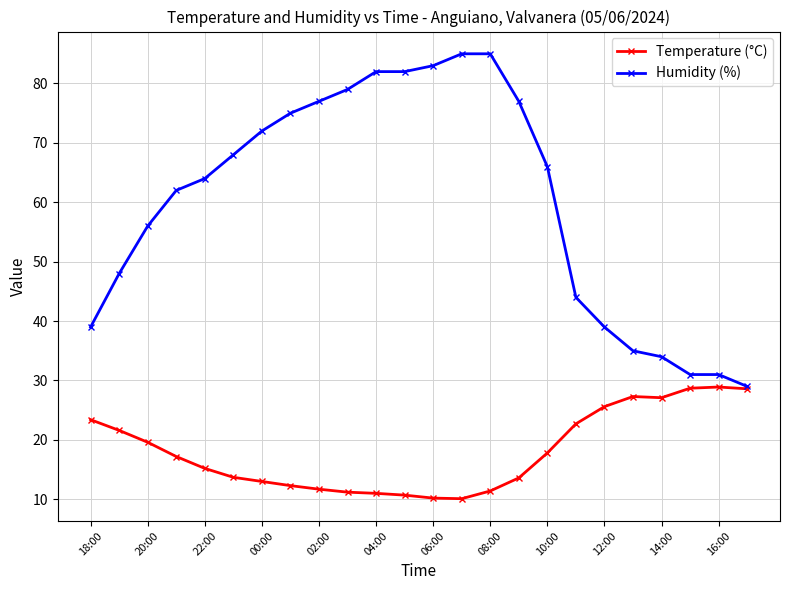

What is the minimum value for Humidity (%)?

29.0